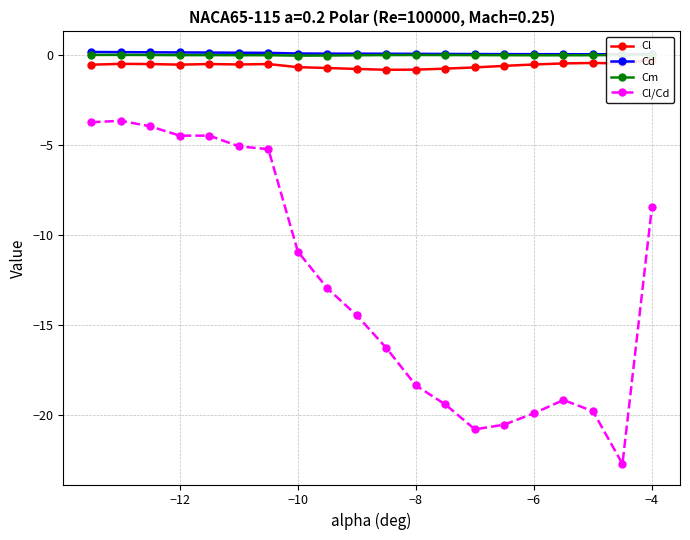

True or false: Cl/Cd has a value of -8.4 at −4.

True